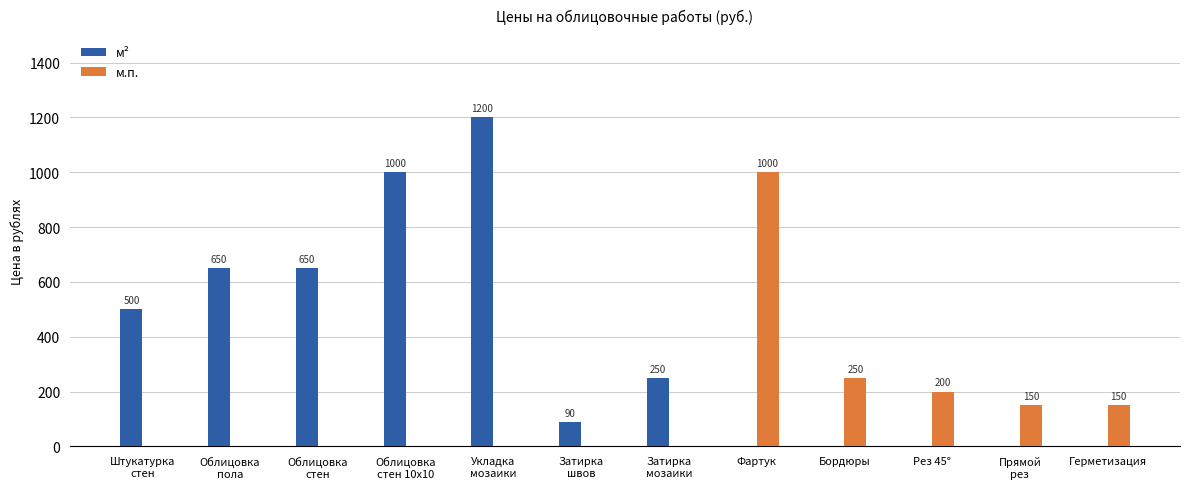

Which category has the highest value across all series?

Укладка
мозаики